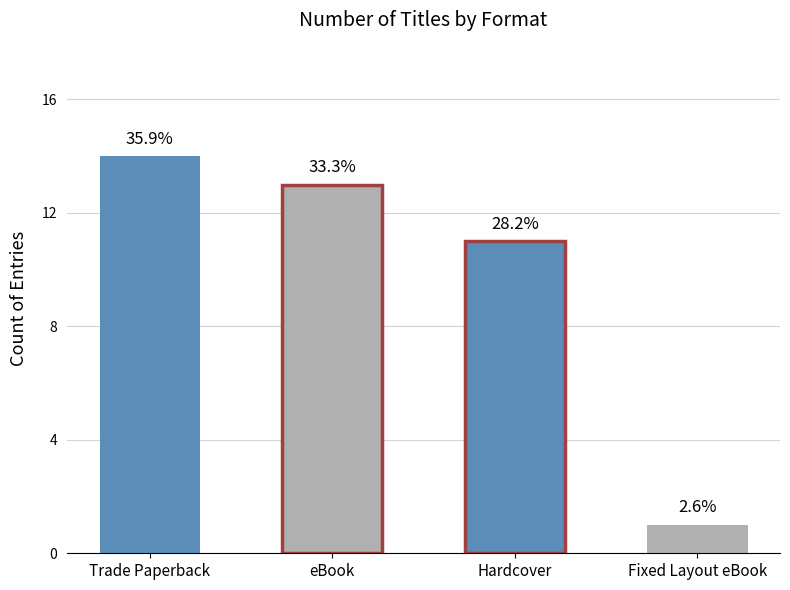

What is the value of the 4th bar from the left?

1